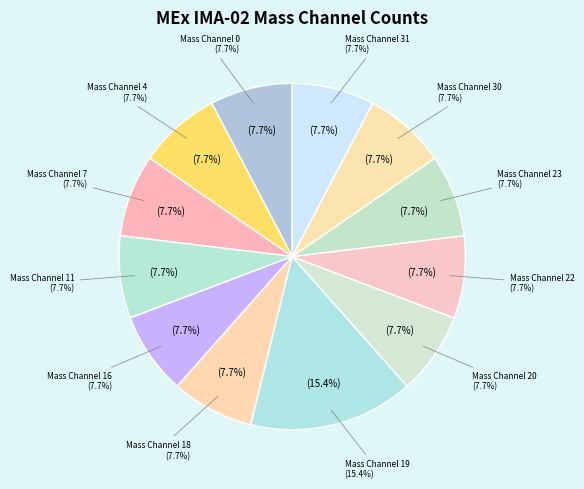

What is the ratio of the value at Mass Channel 23 to the value at Mass Channel 30?

1.0